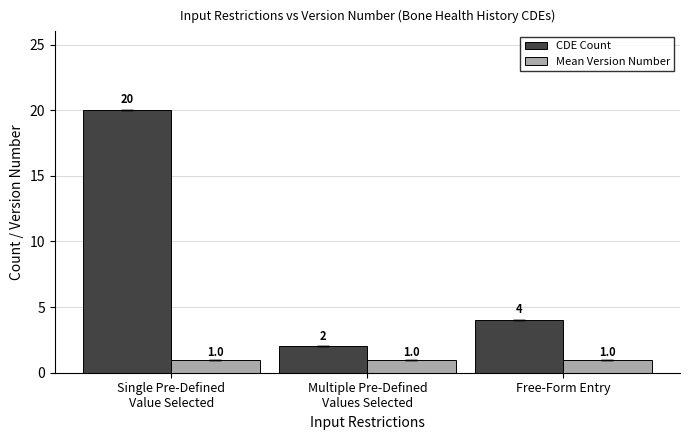

Where is CDE Count nearest to the value 11?

Free-Form Entry